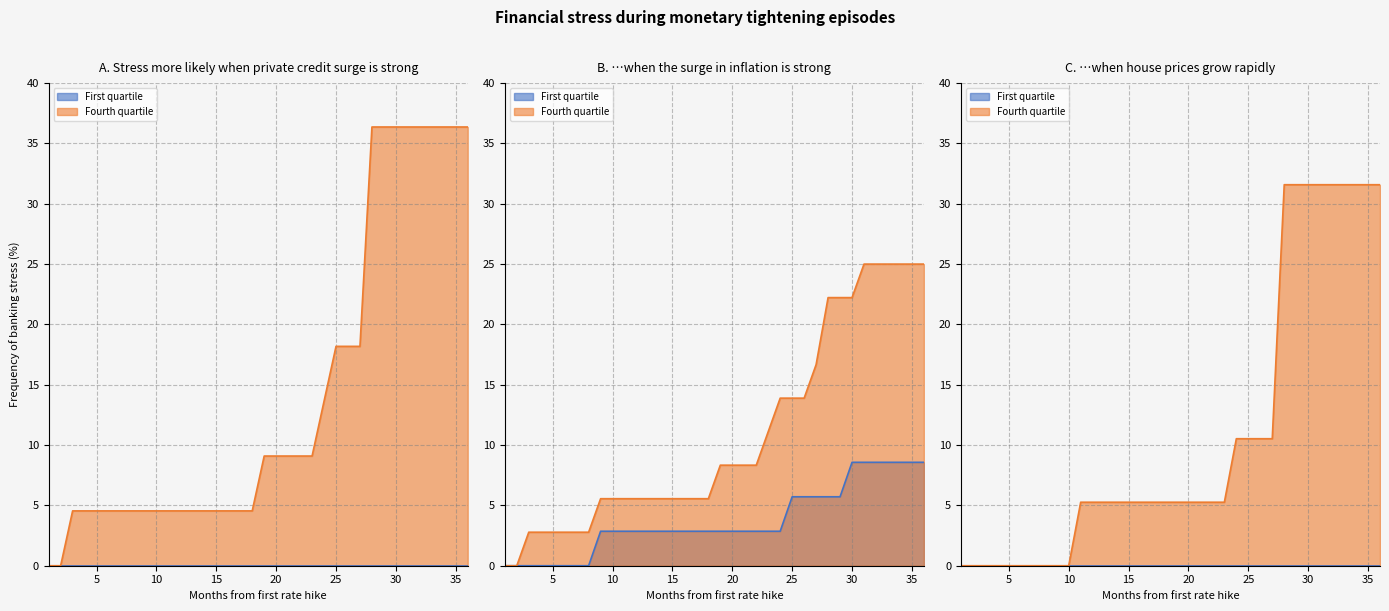

Does the chart have visible grid lines?

Yes